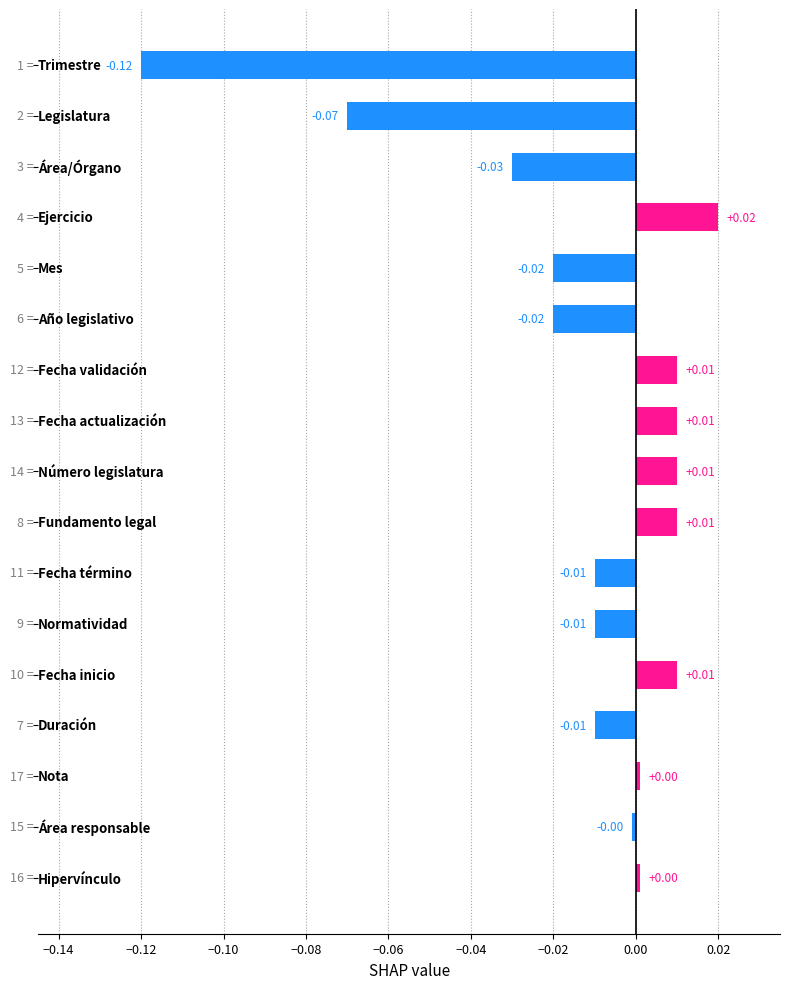

Does the chart contain stacked bars?

No